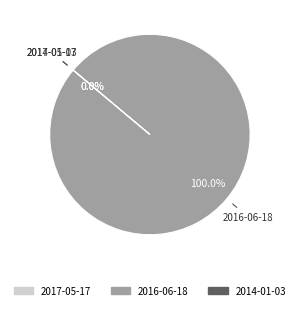

Which category has the smallest portion of the pie?

2017-05-17